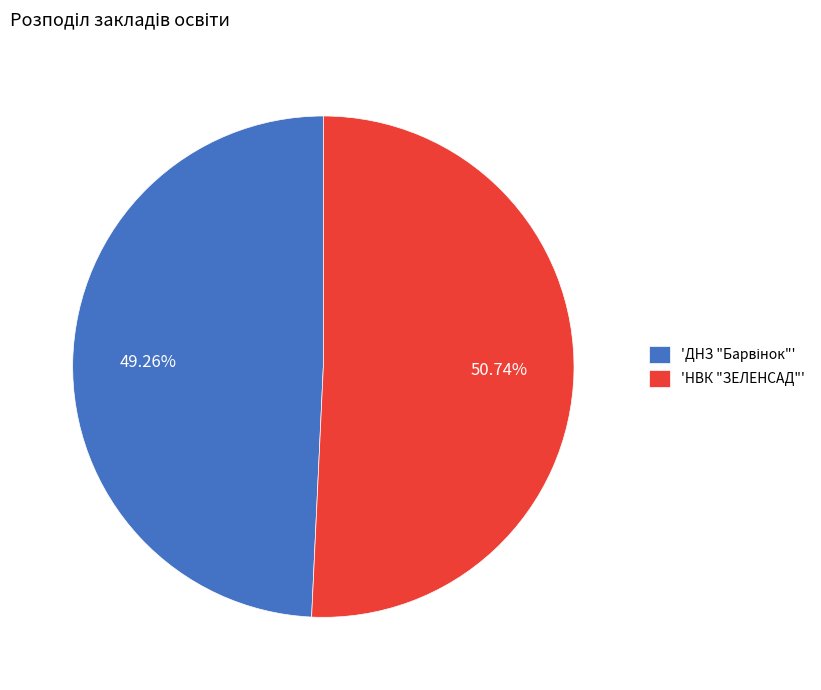

Count the number of slices in the pie.

2